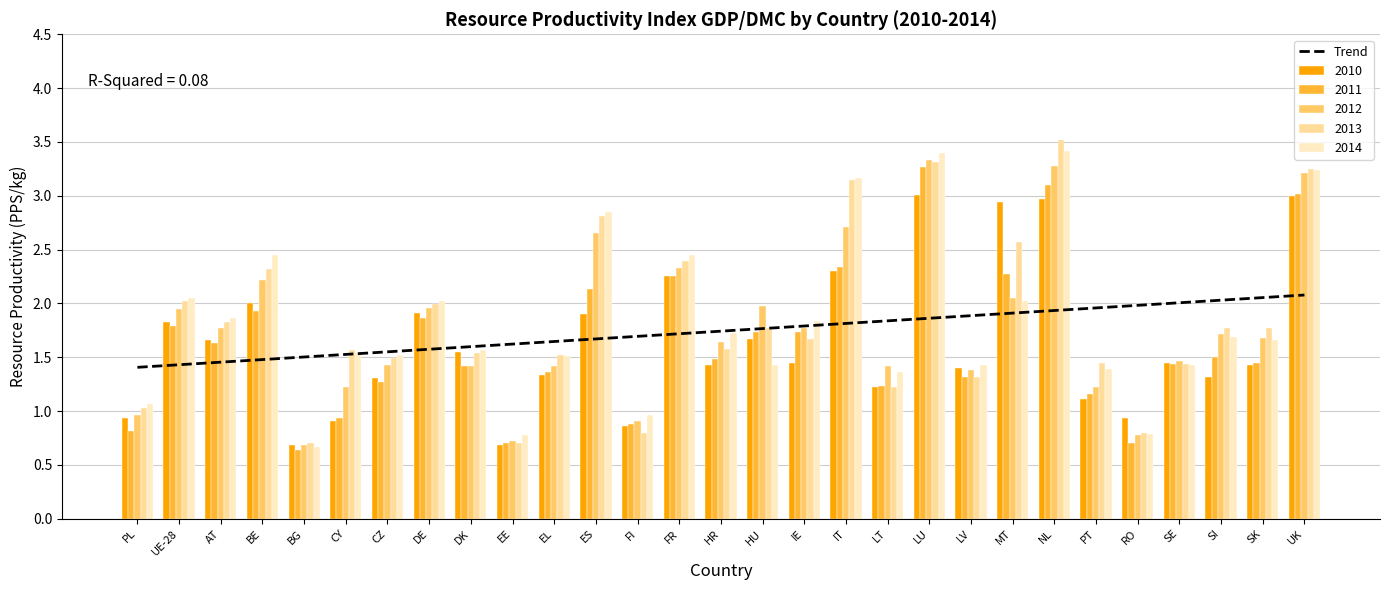

True or false: Trend has a value of 1.1 at LT.

False